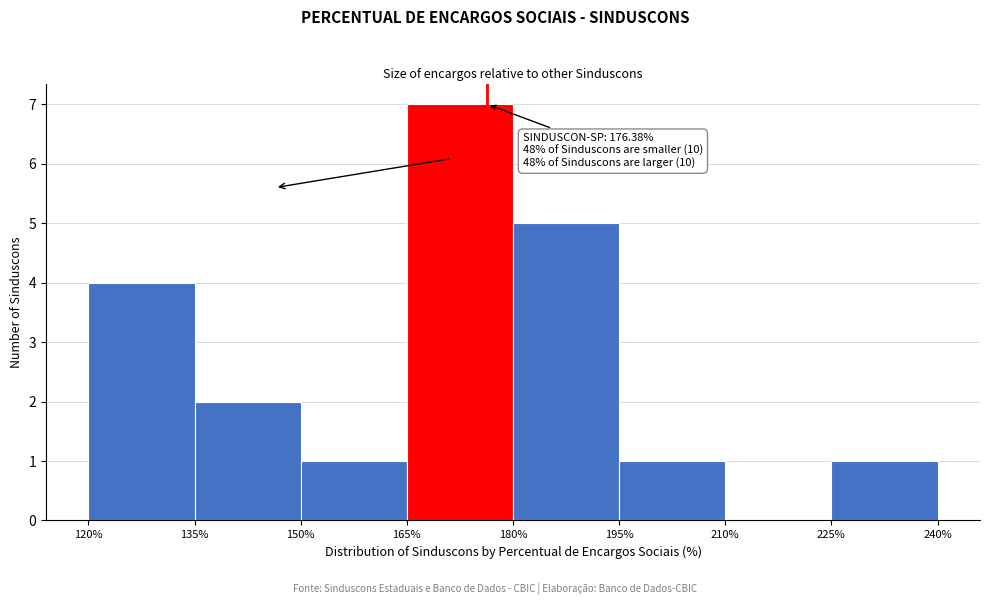

Over which range of the x-axis is the bar tallest?

165% to 180%